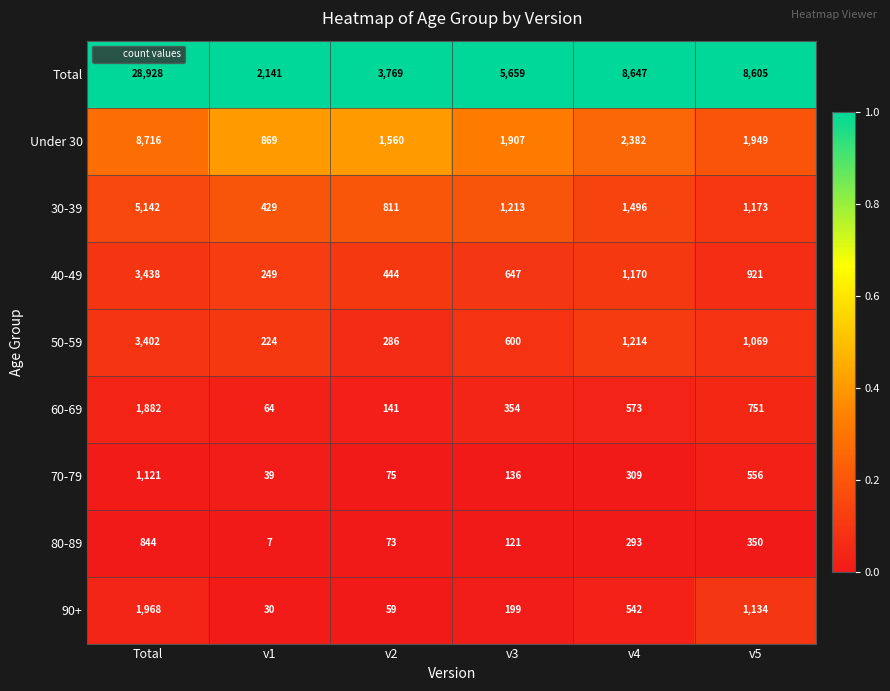

Which series has the widest spread of values?

Total